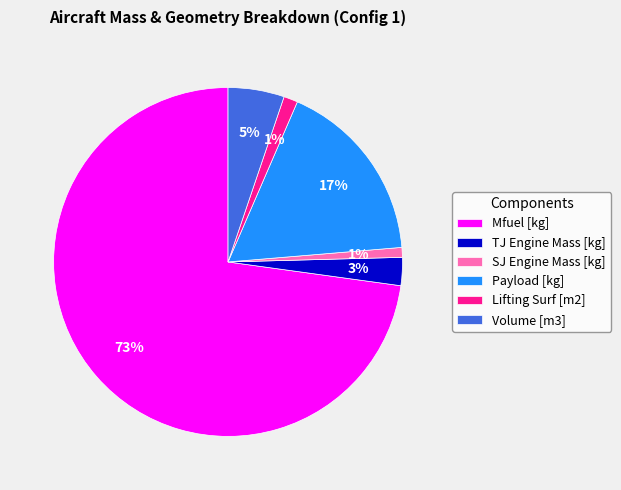

What is the majority slice?

Mfuel [kg]